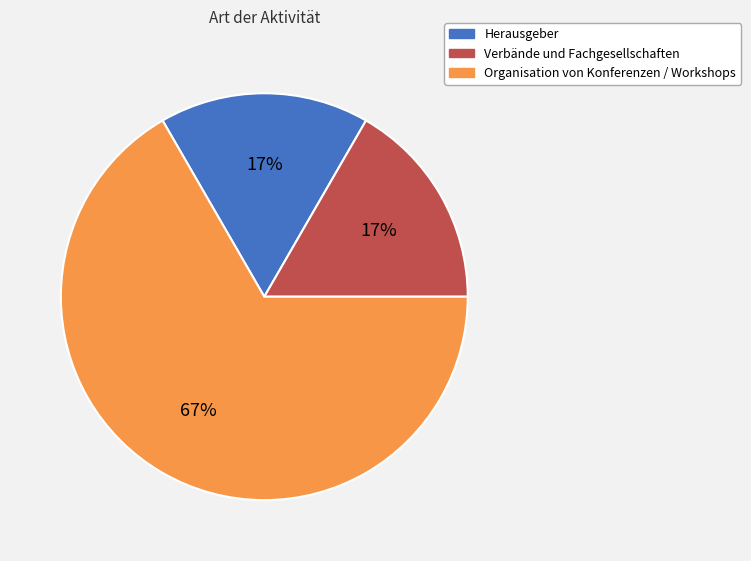

To the nearest percent, what percentage of the pie is Herausgeber?

17%